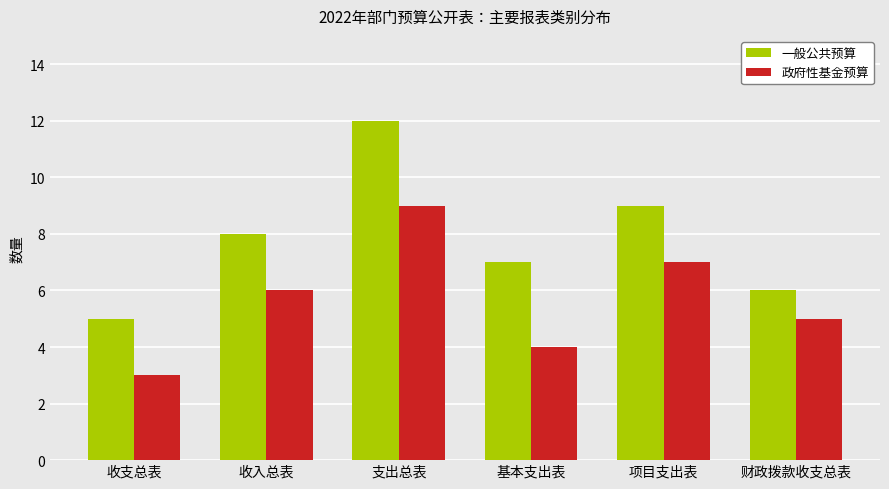

Reading left to right, list all the values displayed in this chart.

一般公共预算: 5	8	12	7	9	6
政府性基金预算: 3	6	9	4	7	5